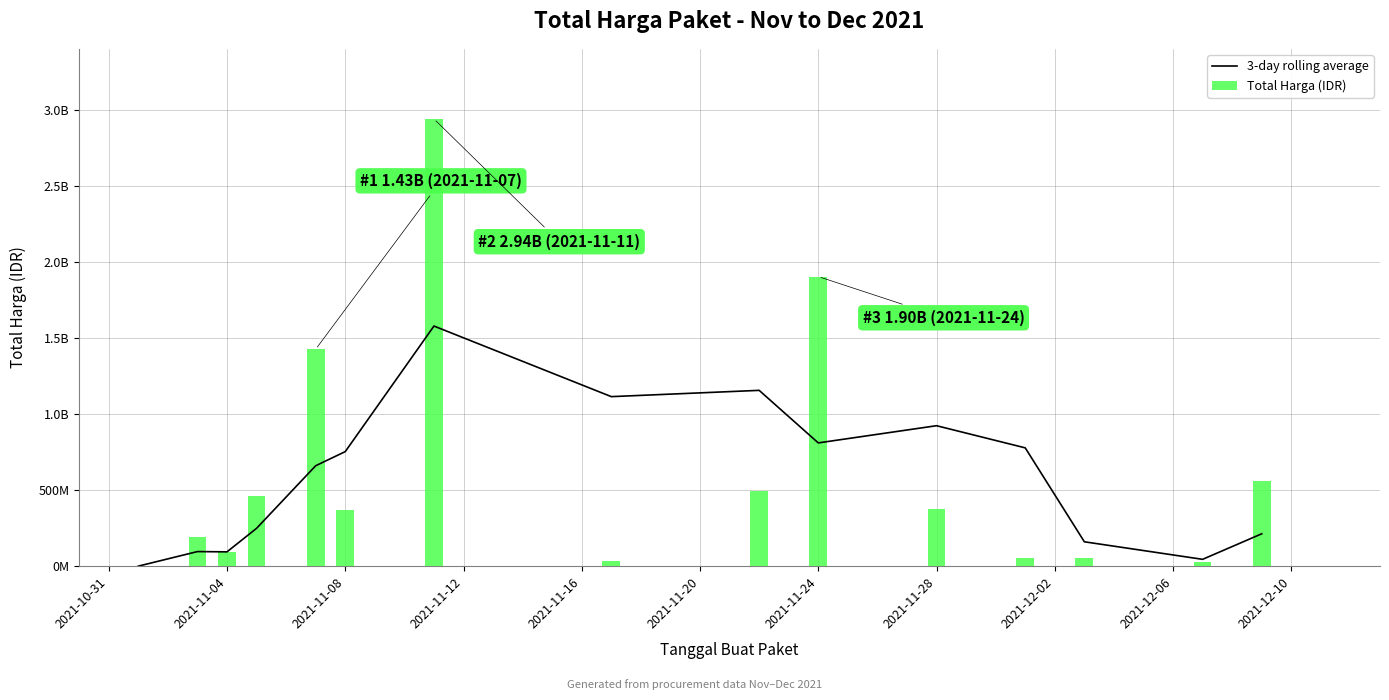

Rank the series by their maximum value, from lowest to highest.

3-day rolling average, Total Harga (IDR)